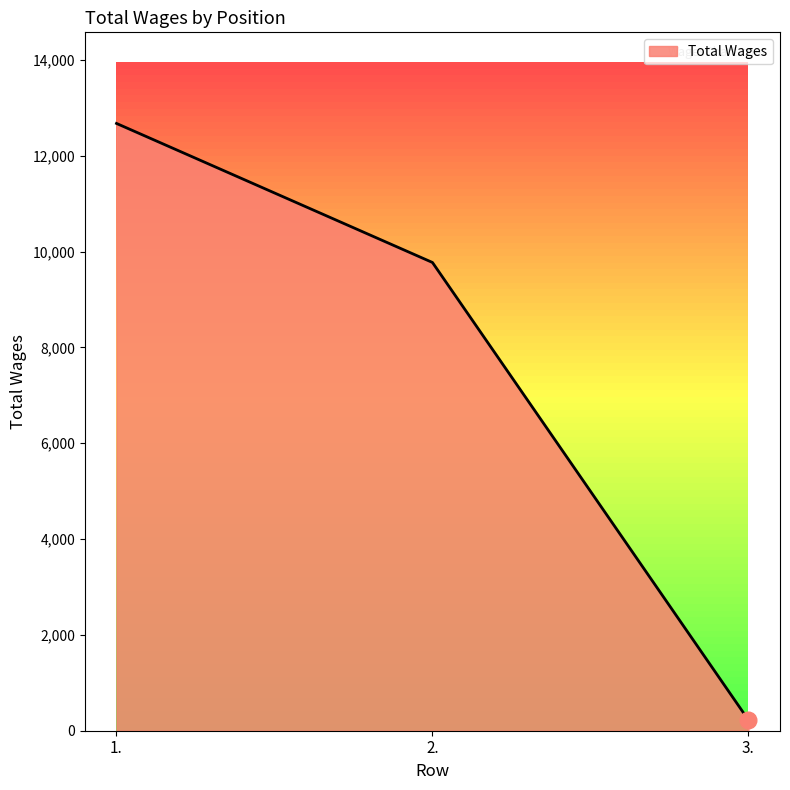

List the labels in order of value, smallest first.

3., 2., 1.